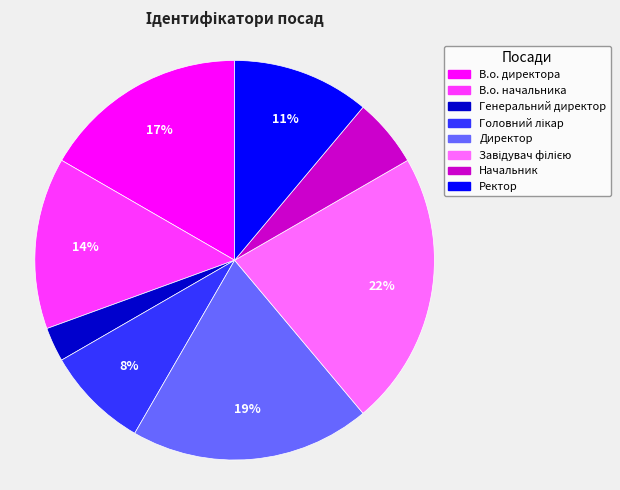

Do Ректор and Начальник together represent more than half of the pie?

No